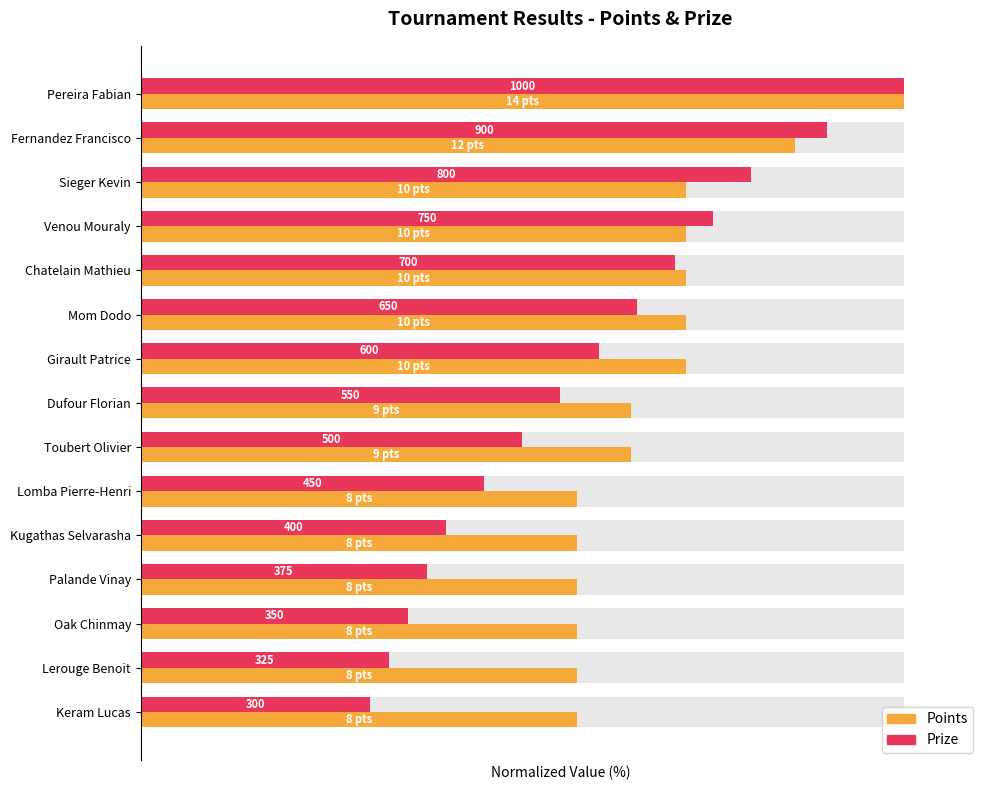

How many bars are there in each group?

2